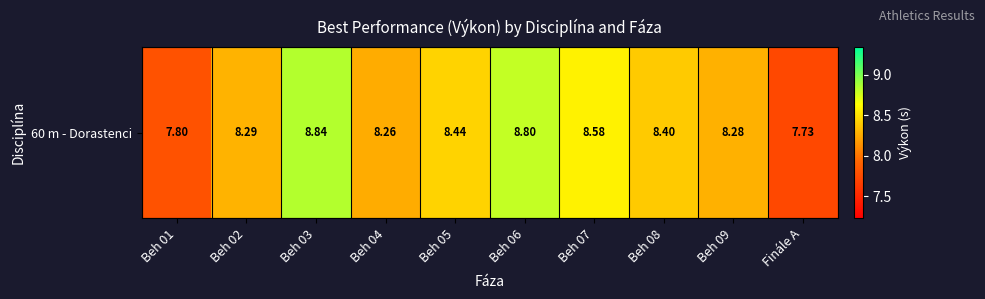

Reading left to right, transcribe all the data shown in this chart.

Beh 01=7.8	Beh 02=8.3	Beh 03=8.8	Beh 04=8.3	Beh 05=8.4	Beh 06=8.8	Beh 07=8.6	Beh 08=8.4	Beh 09=8.3	Finále A=7.7